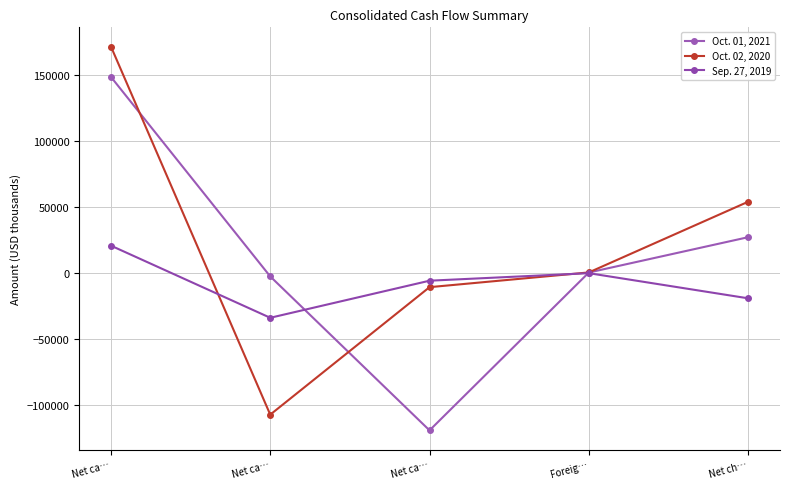

Where is the first local minimum for Oct. 02, 2020?

Net ca…